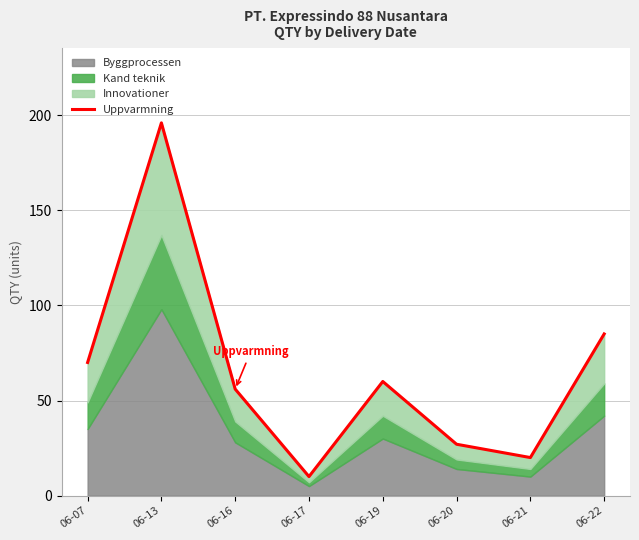

The chart shows a value of 20 at 06-21. True or false?

True